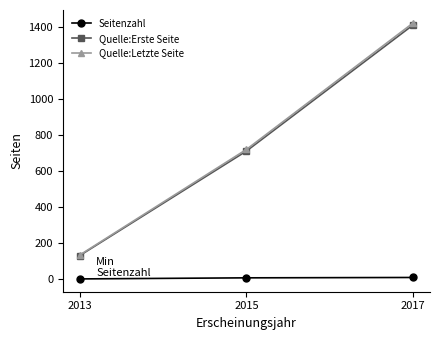

How many data points in Seitenzahl are less than 9?

1